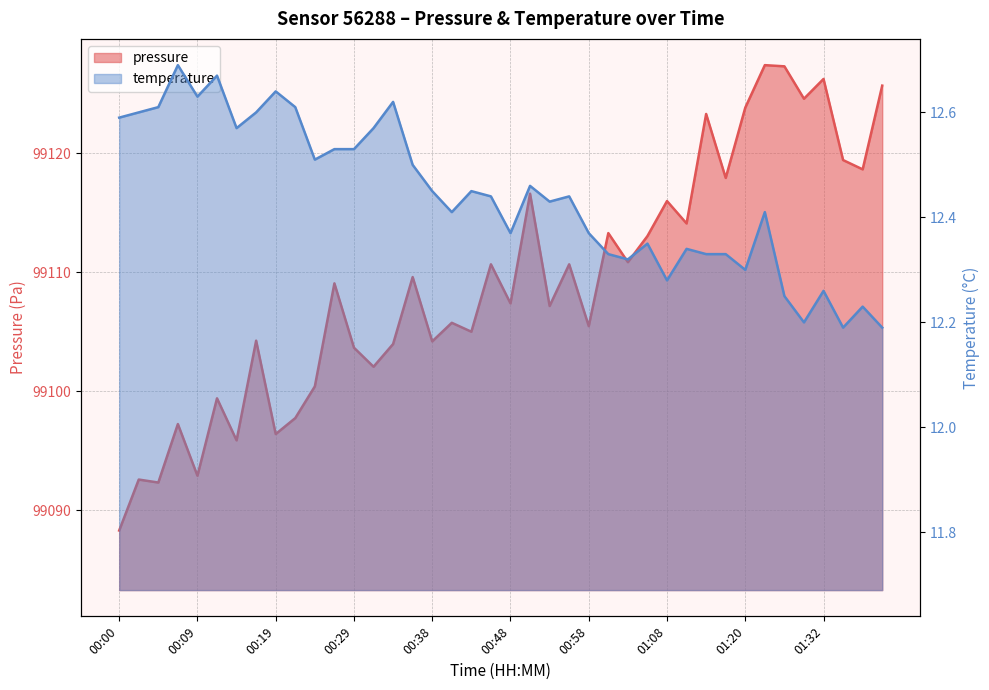

At how many categories does at least one series exceed 11722?

40